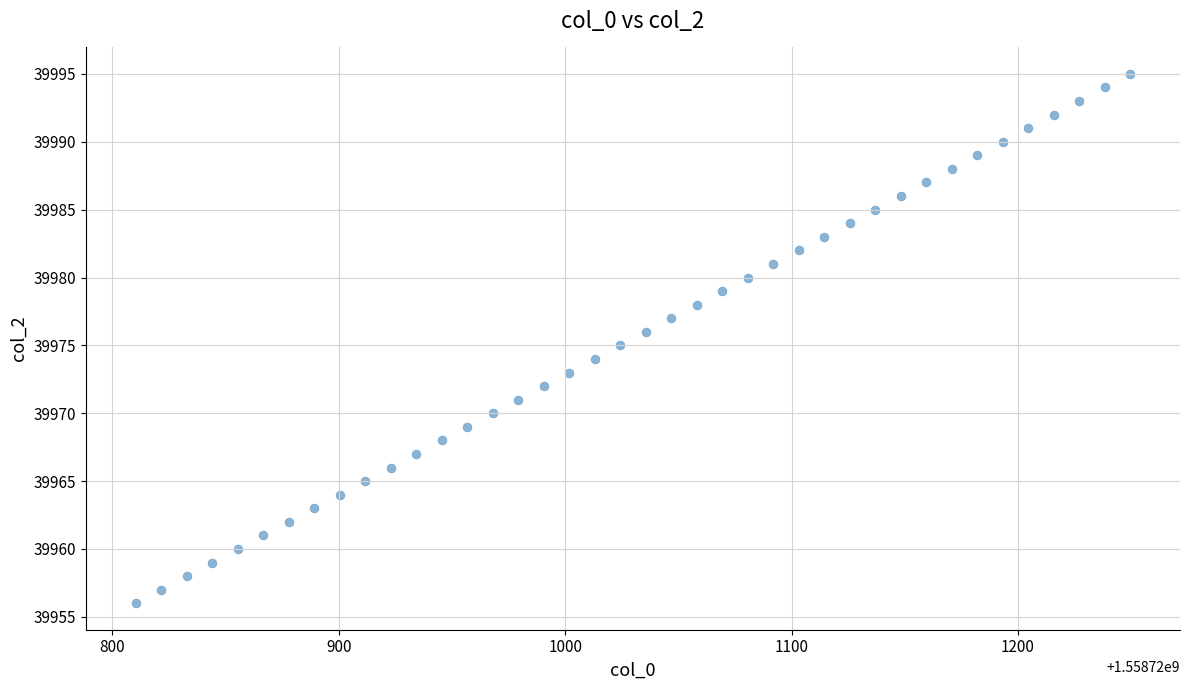

What is the range of Y values (max minus min)?

39